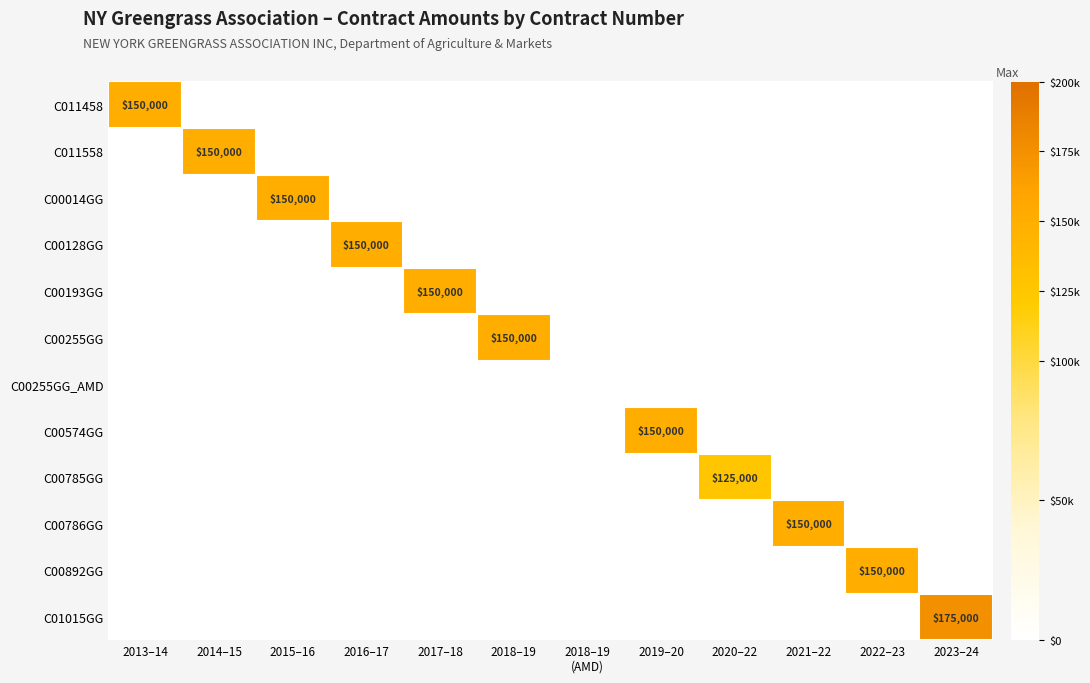

Rank the series at 2017–18 from highest to lowest value.

C00193GG, C011458, C011558, C00014GG, C00128GG, C00255GG, C00255GG_AMD, C00574GG, C00785GG, C00786GG, C00892GG, C01015GG